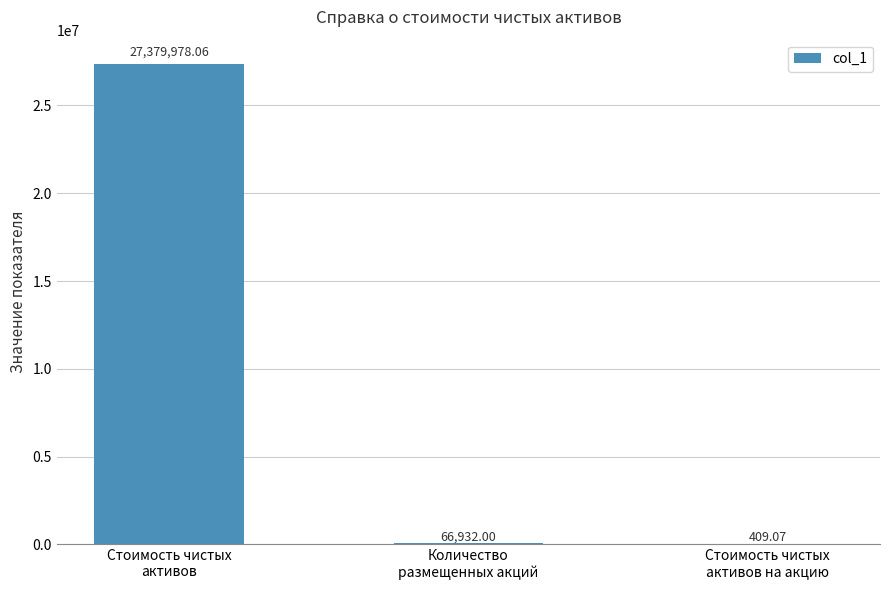

The value at Стоимость чистых
активов на акцию is 409.1. True or false?

True